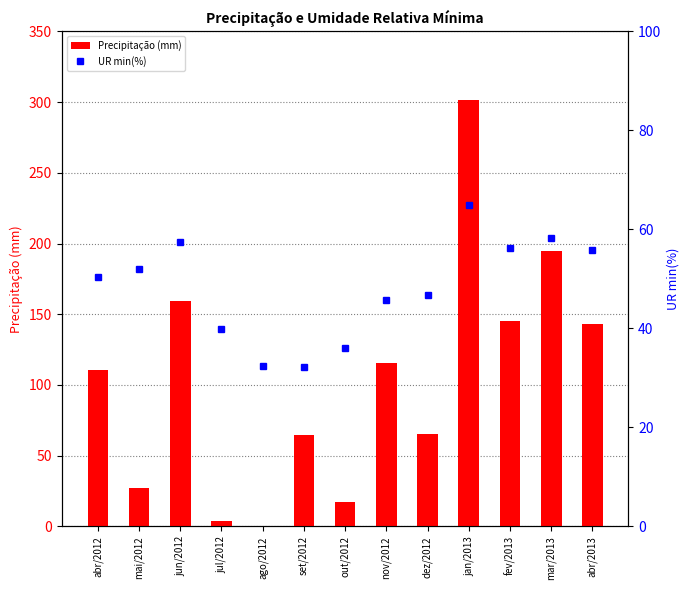

Which series has the widest spread of values?

Precipitação (mm)